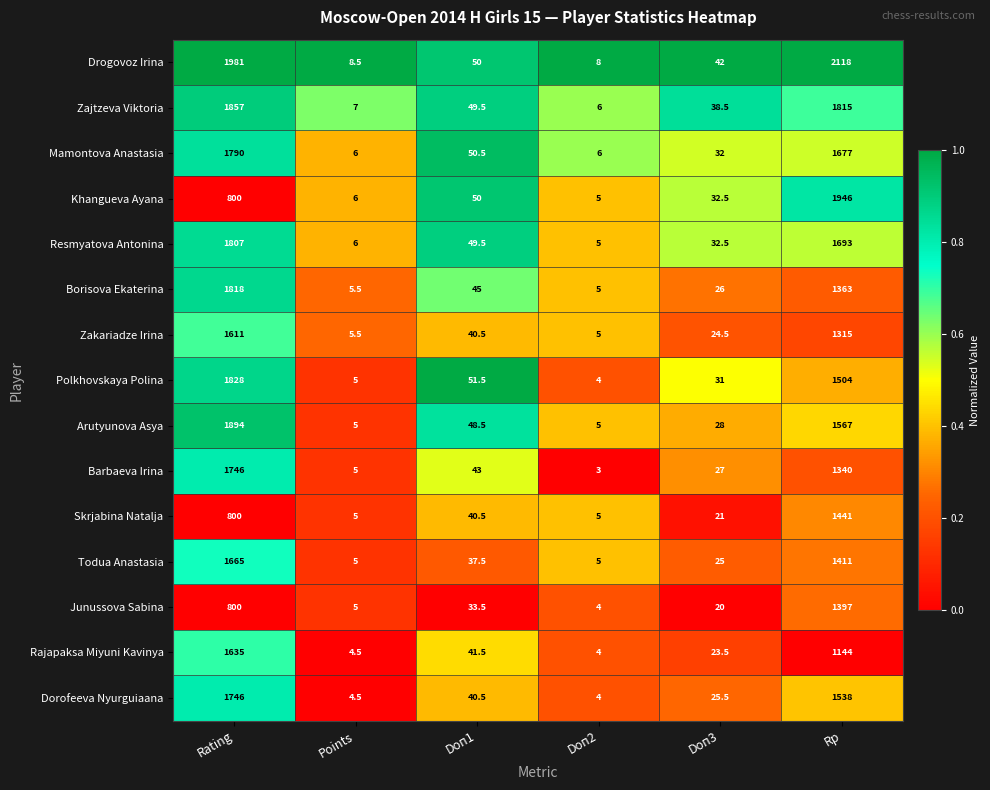

What value does the Polkhovskaya Polina series have at Rating?

1828.0